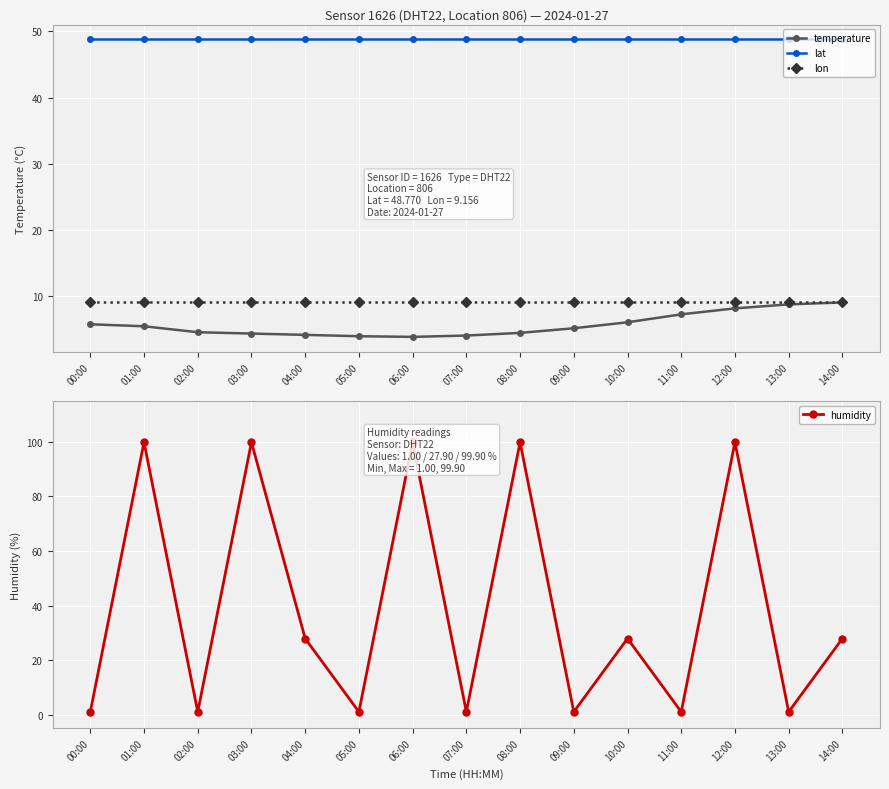

Which series ends up on top after the final intersection of humidity and temperature?

humidity